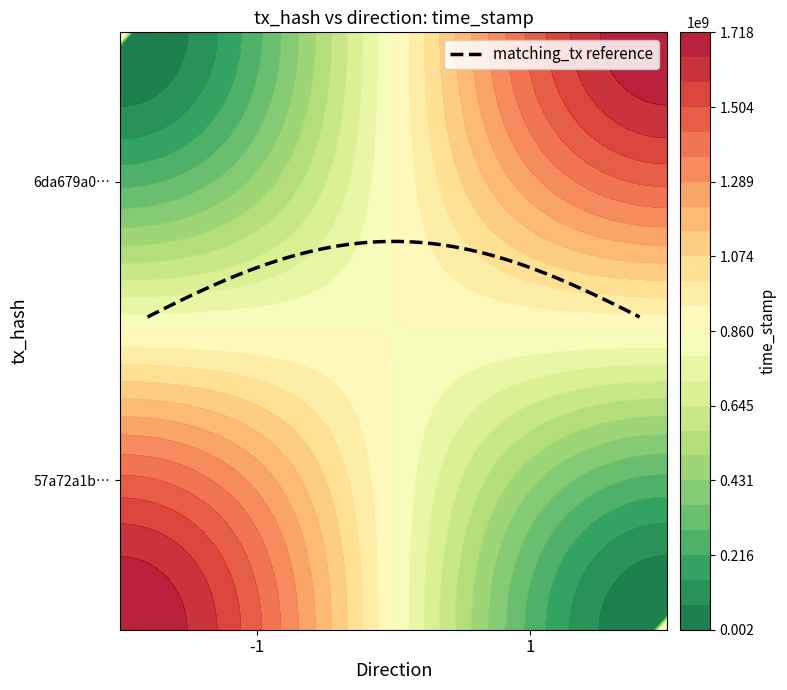

What is the greatest value displayed?

1718088795